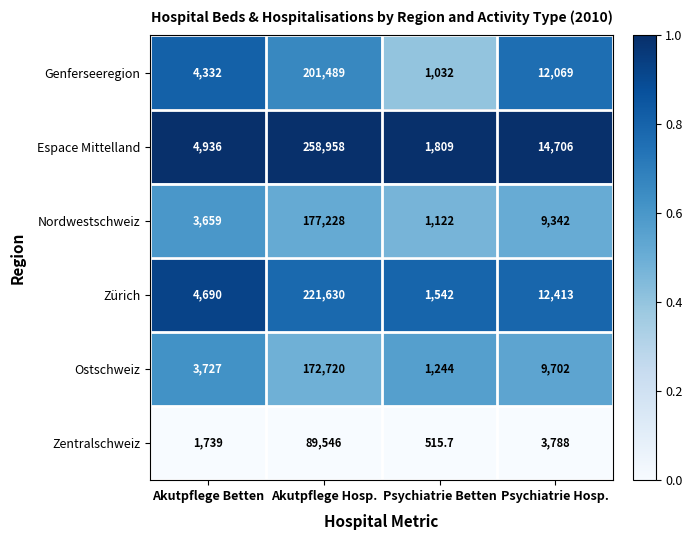

What is the difference between the highest and lowest values at Akutpflege Hosp.?

169412.0